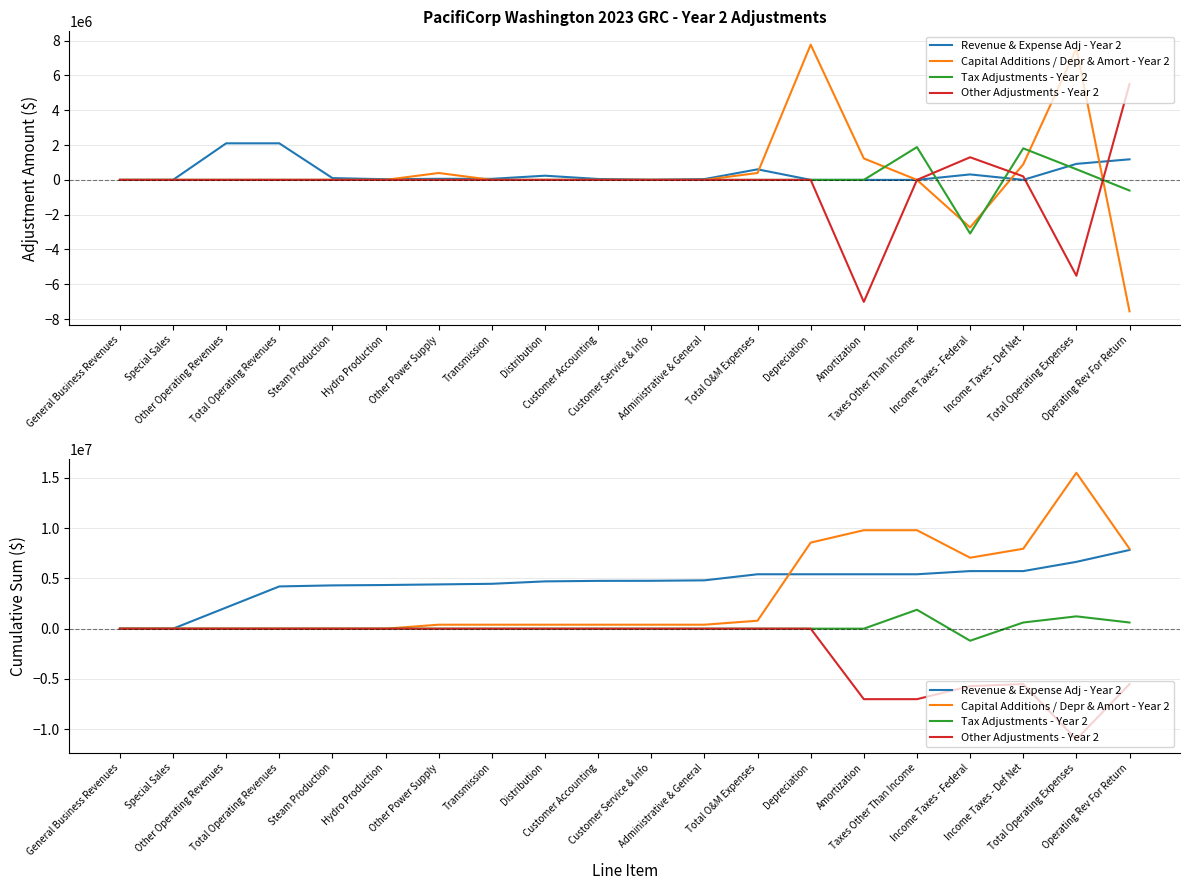

At which label does Revenue & Expense Adj - Year 2 first exceed 4762114?

Customer Service & Info